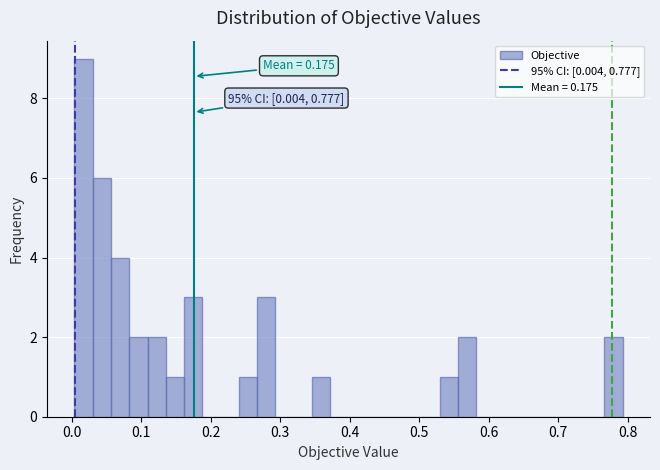

Around what value on the x-axis is the tallest bar? Give the approximate position of its centre, as read against the axis.

0.02